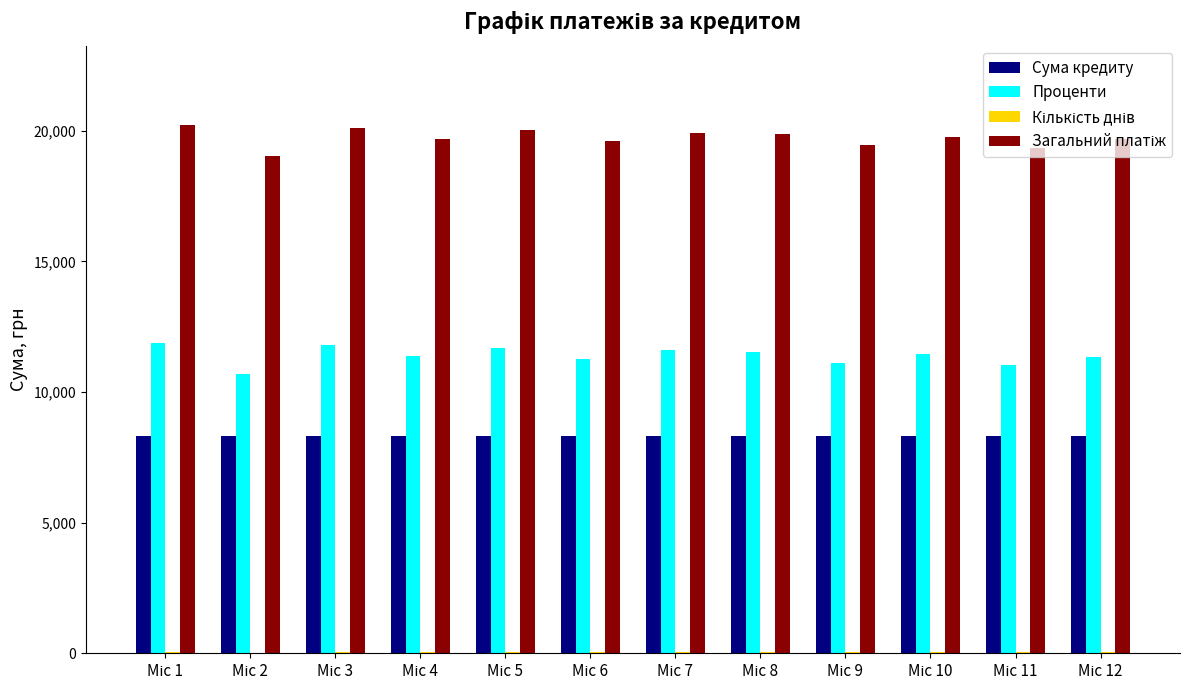

What is the highest value of the Проценти series?

11890.4